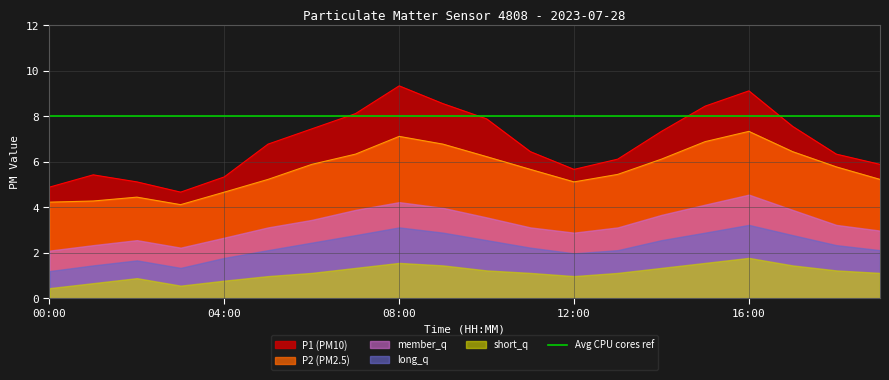

In member_q, how many points are higher than both neighbors (excluding endpoints)?

3